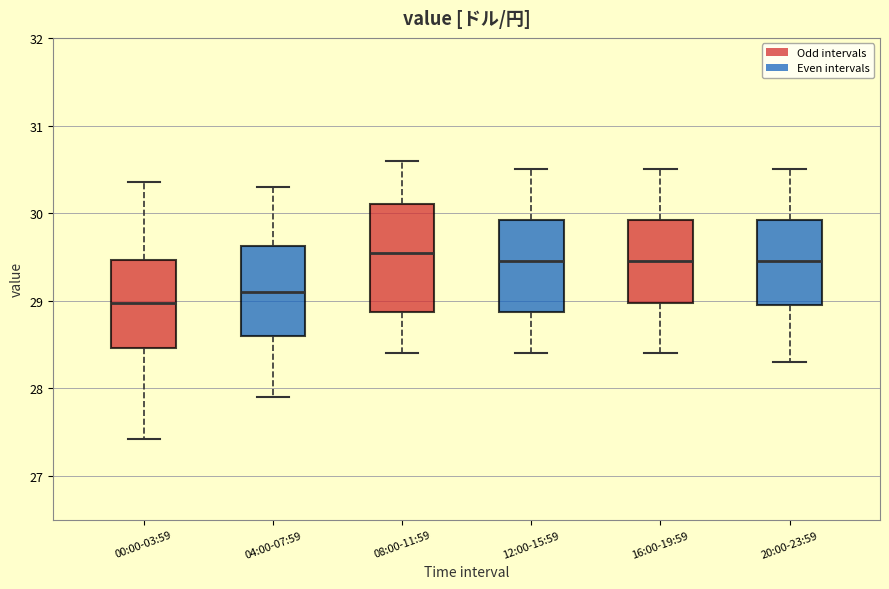

Reading left to right, read every box against the y-axis: the position of its median line, the range the box covers, and the ends of its whiskers. The values are not printed on the chart, so give them approximately, as read against the axis.

00:00-03:59: median 29.0, box 28.5 to 29.5, whiskers 27.4 to 30.4
04:00-07:59: median 29.1, box 28.6 to 29.6, whiskers 27.9 to 30.3
08:00-11:59: median 29.6, box 28.9 to 30.1, whiskers 28.4 to 30.6
12:00-15:59: median 29.5, box 28.9 to 29.9, whiskers 28.4 to 30.5
16:00-19:59: median 29.5, box 29.0 to 29.9, whiskers 28.4 to 30.5
20:00-23:59: median 29.5, box 29.0 to 29.9, whiskers 28.3 to 30.5